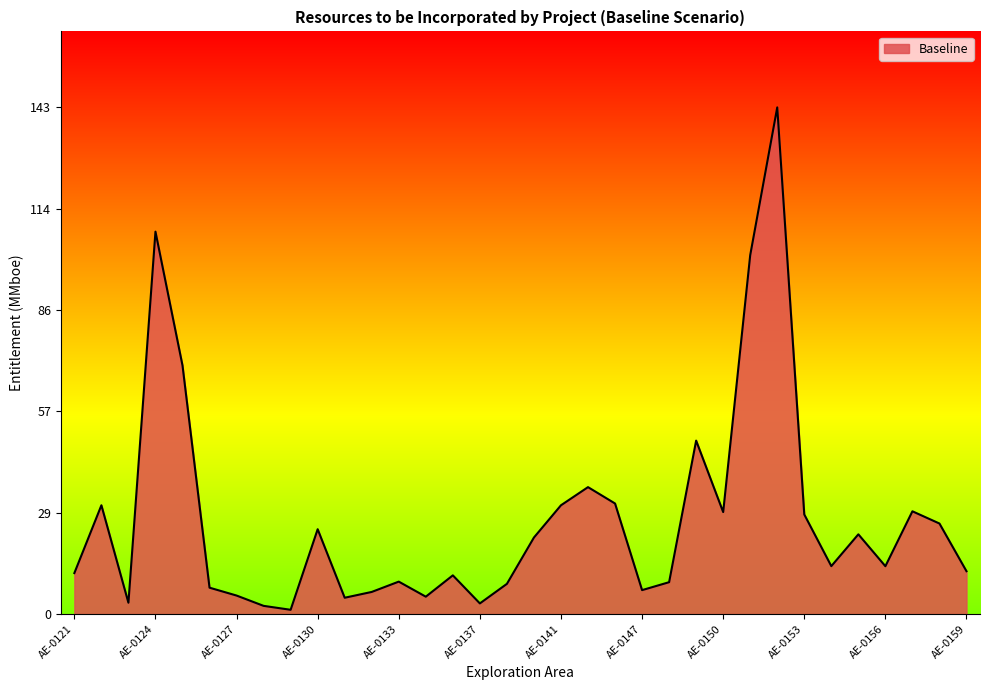

What is the difference between the maximum and minimum values?

141.8